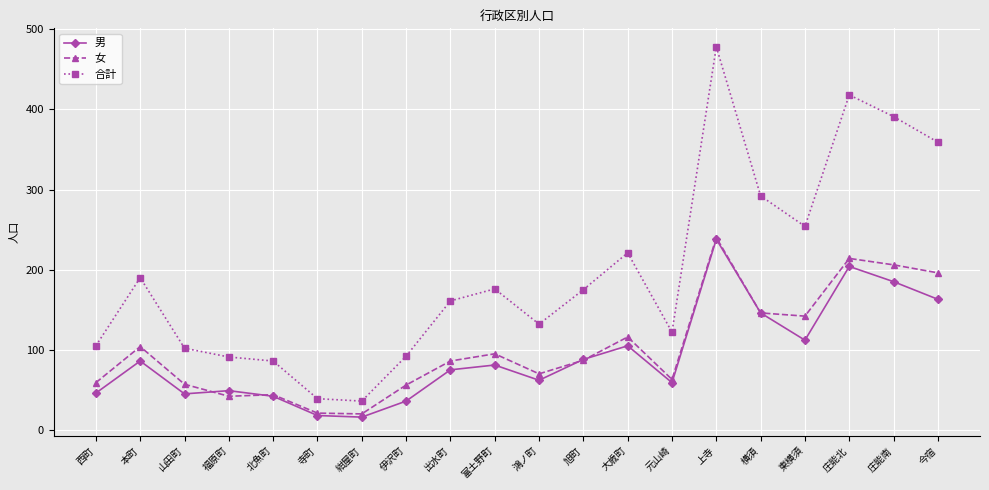

What is the lowest value of the 男 series?

16